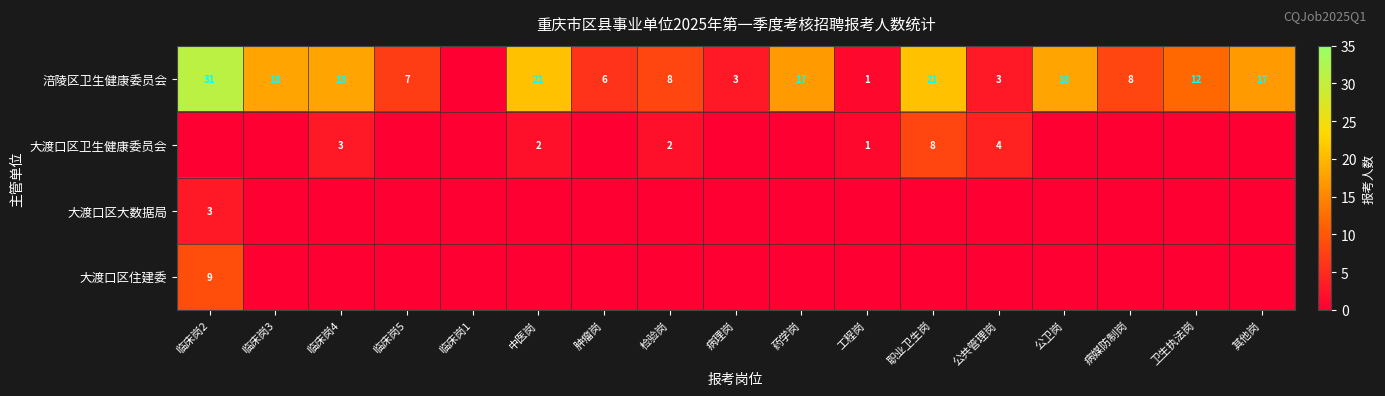

What is the sum of the 涪陵区卫生健康委员会 values at 临床岗4 and 临床岗5?

25